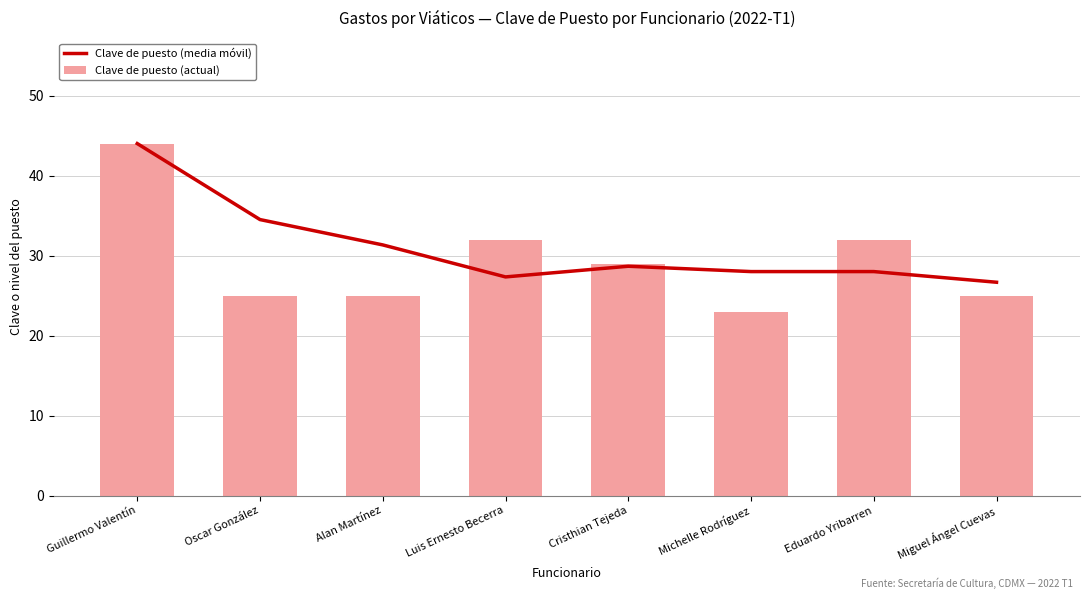

True or false: Clave de puesto (actual) has a value of 44.0 at Guillermo Valentín.

True